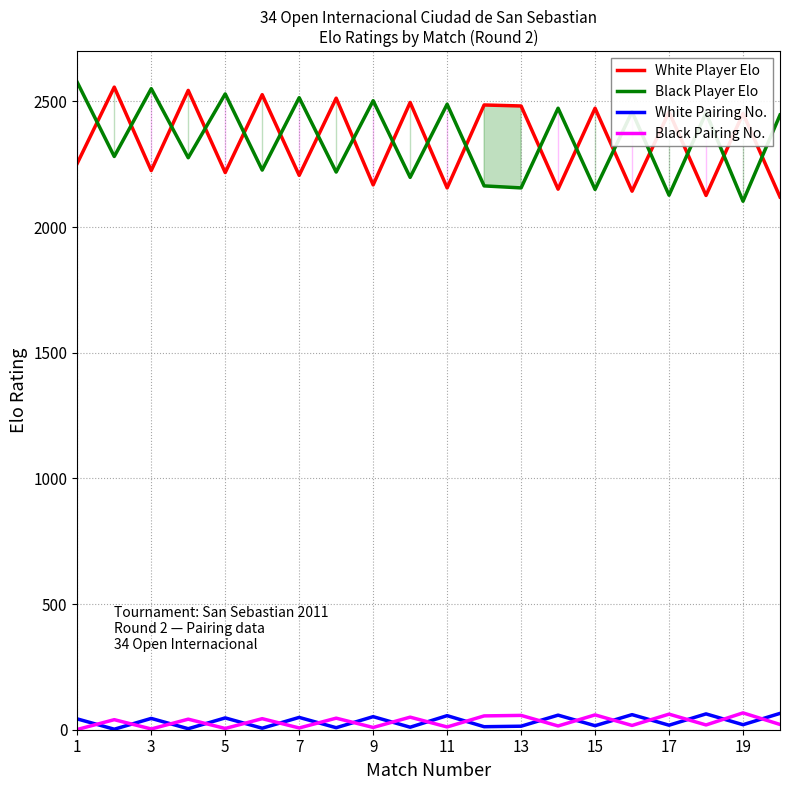

Rank the series by their maximum value, from lowest to highest.

White Pairing No., Black Pairing No., White Player Elo, Black Player Elo